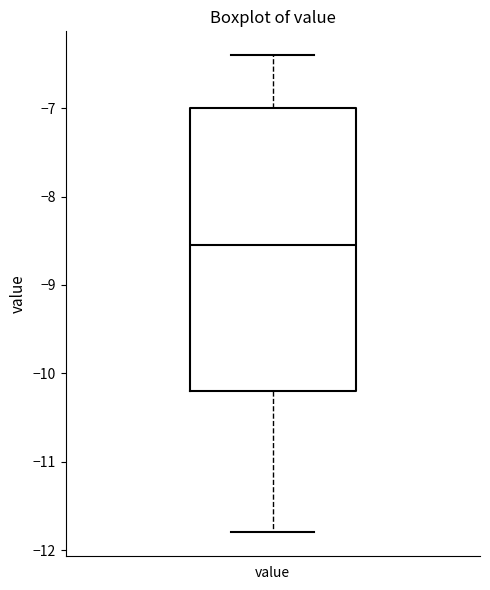

Transcribe this box plot: give where the median line is, the range the box spans, and where the two whiskers end, as read against the y-axis. The values are not printed on the chart, so give them approximately, as read against the axis.

median -8.5, box -10.2 to -7.0, whiskers -11.8 to -6.4